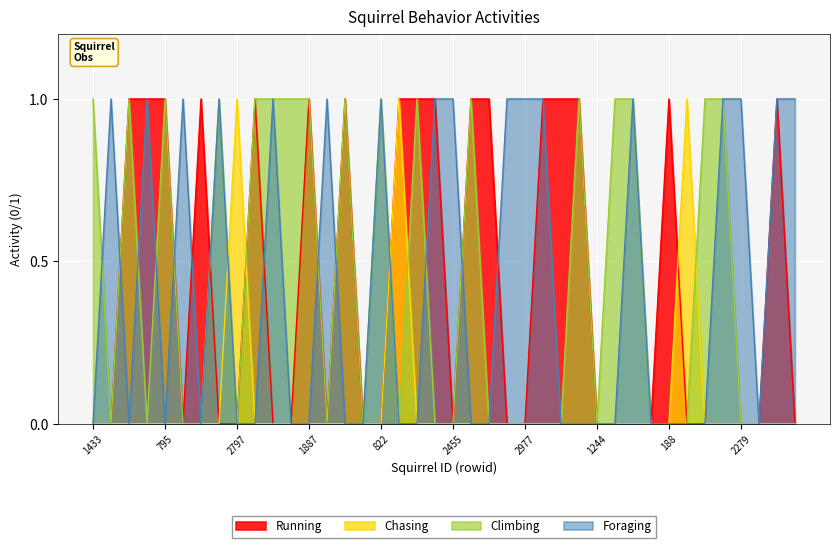

The value of Chasing at 2455 is 0. True or false?

True